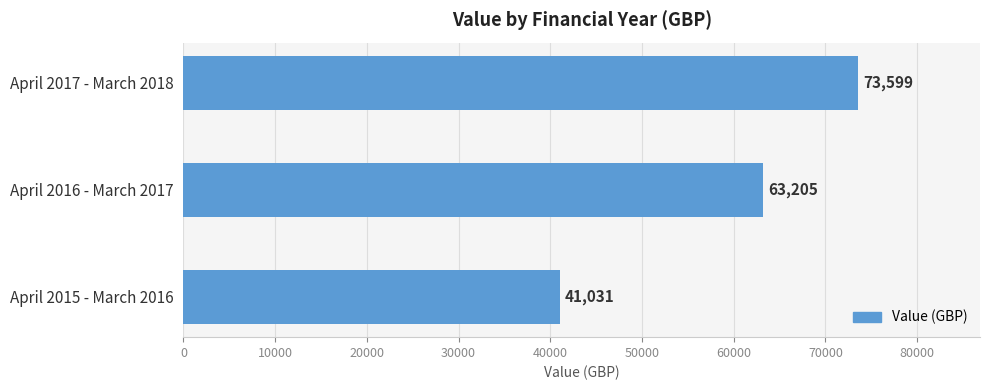

List the labels in order of value, largest first.

April 2017 - March 2018, April 2016 - March 2017, April 2015 - March 2016